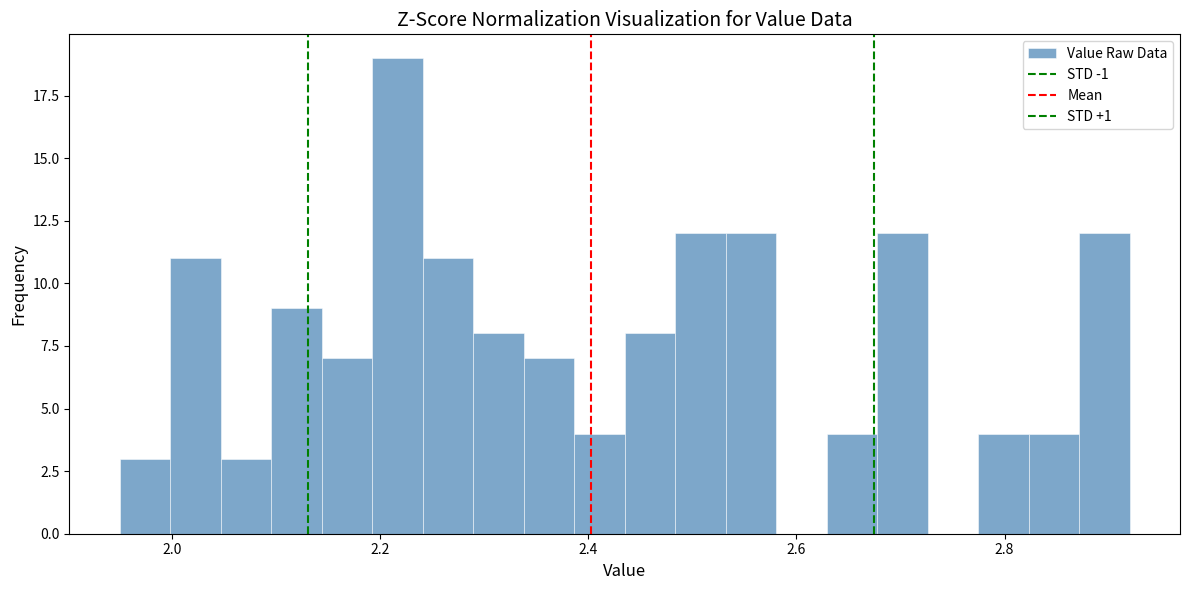

Around what value on the x-axis is the tallest bar? Give the approximate position of its centre, as read against the axis.

2.22